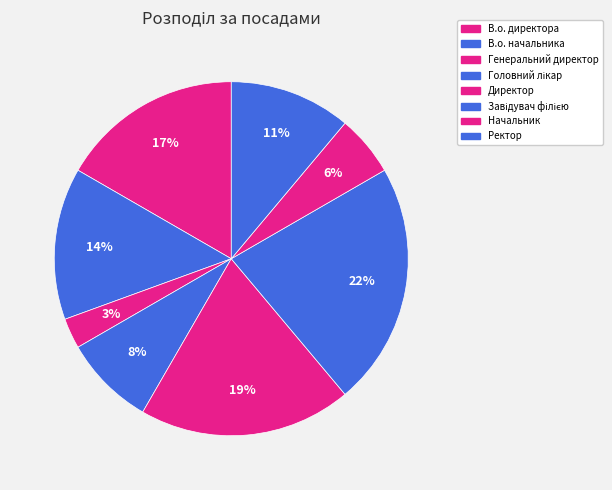

Is there a majority slice in this chart?

No